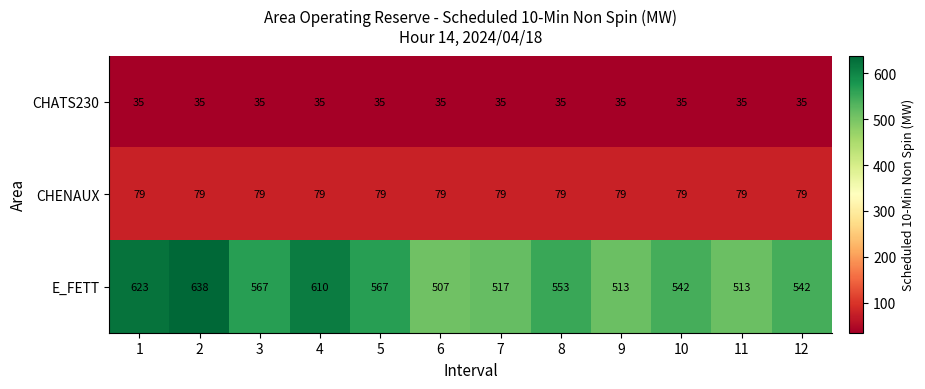

At 11, list the series in order from largest to smallest.

E_FETT, CHENAUX, CHATS230